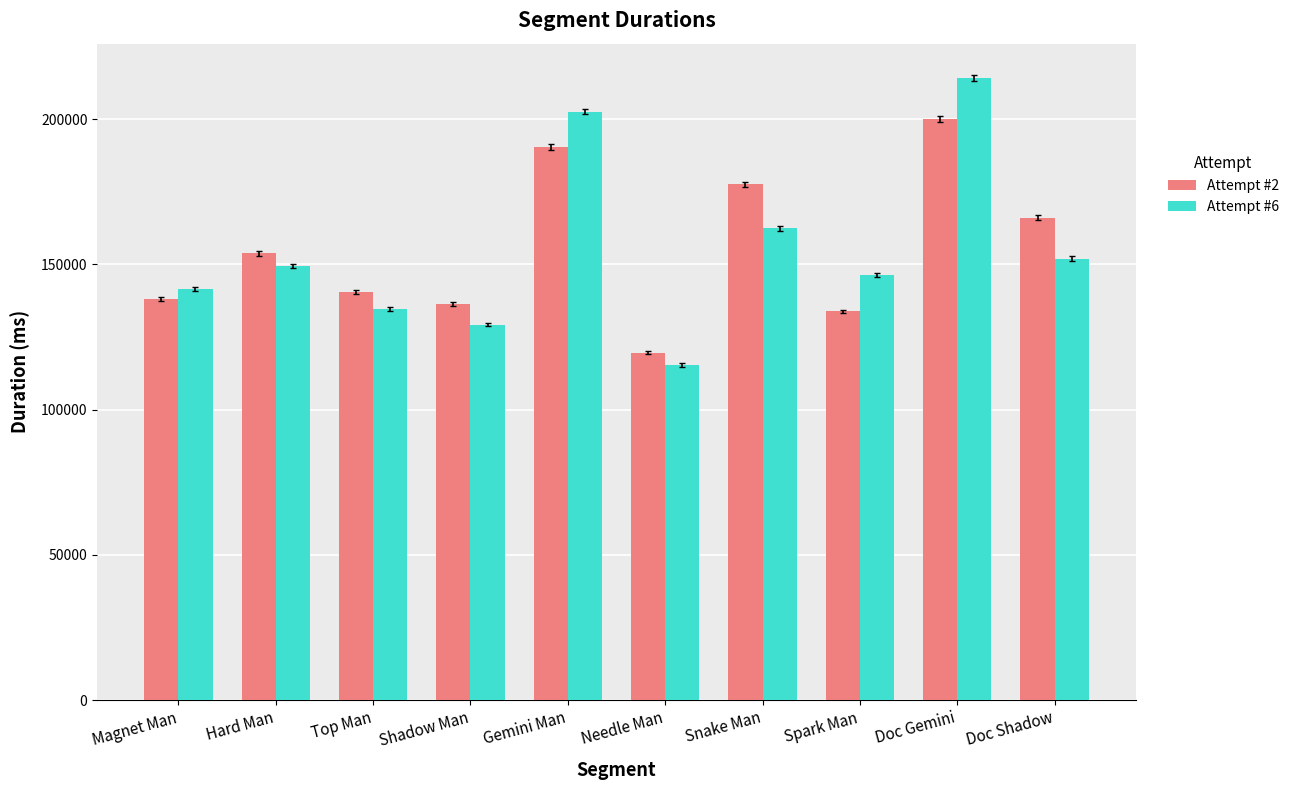

List the series in order of their peak value, highest first.

Attempt #6, Attempt #2